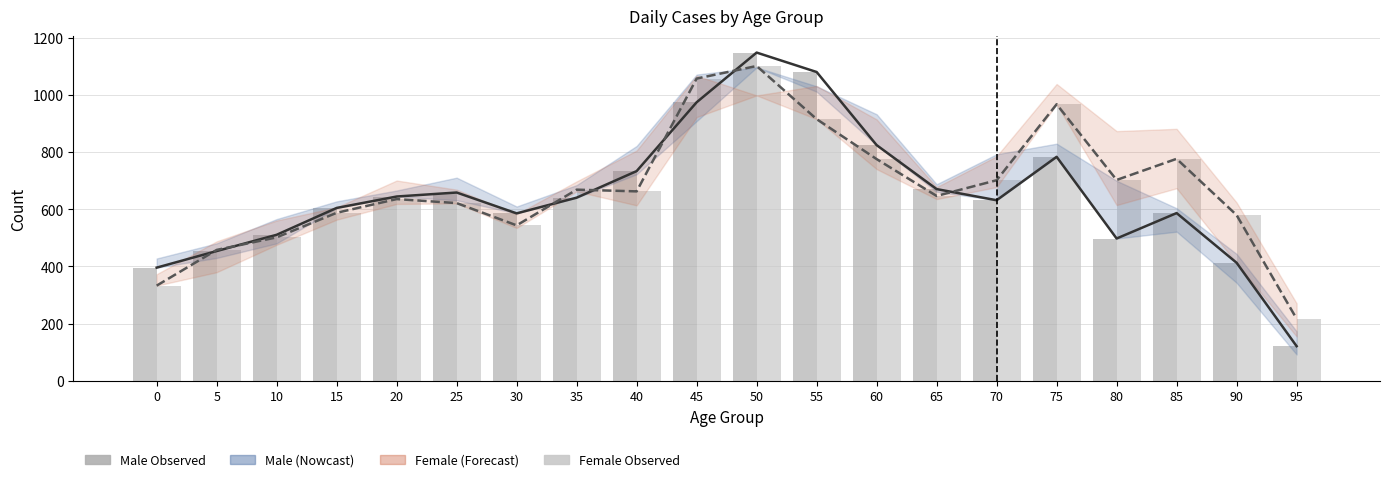

At which label does Male first exceed 641?

20